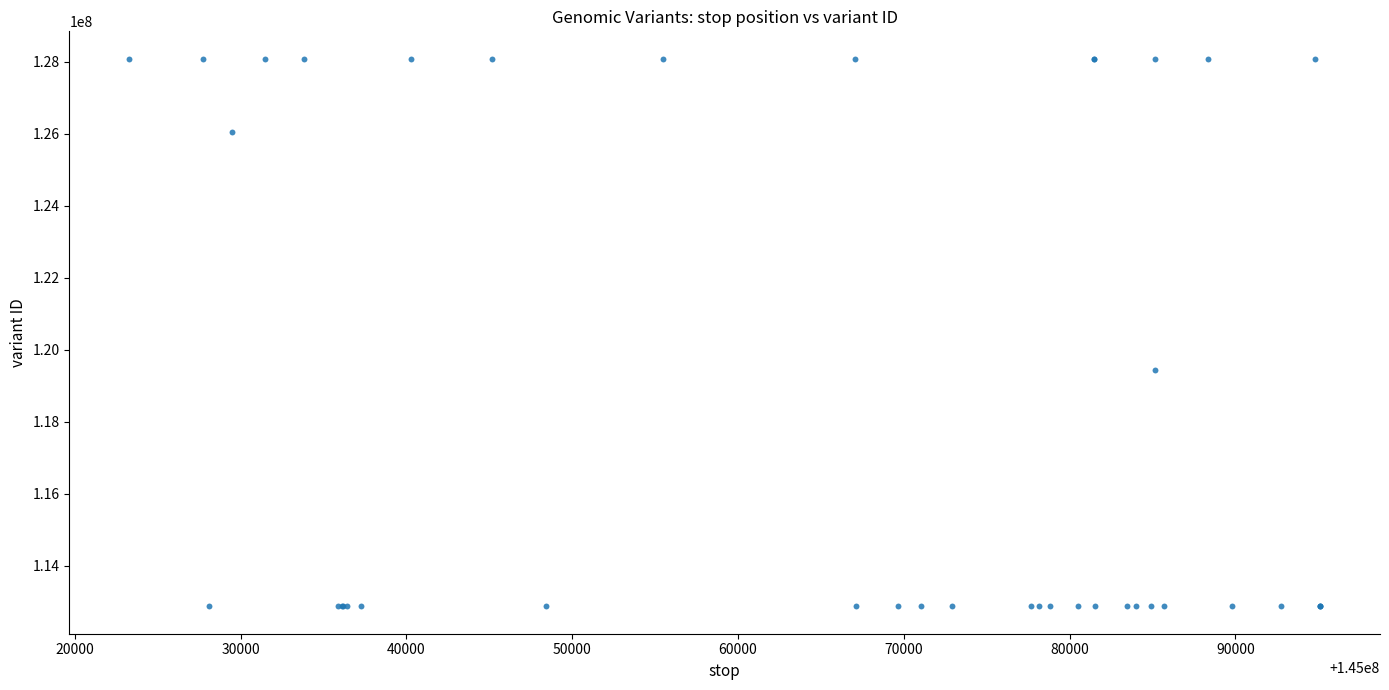

What Y value in the scatter plot is closest to 120479231?

119442624